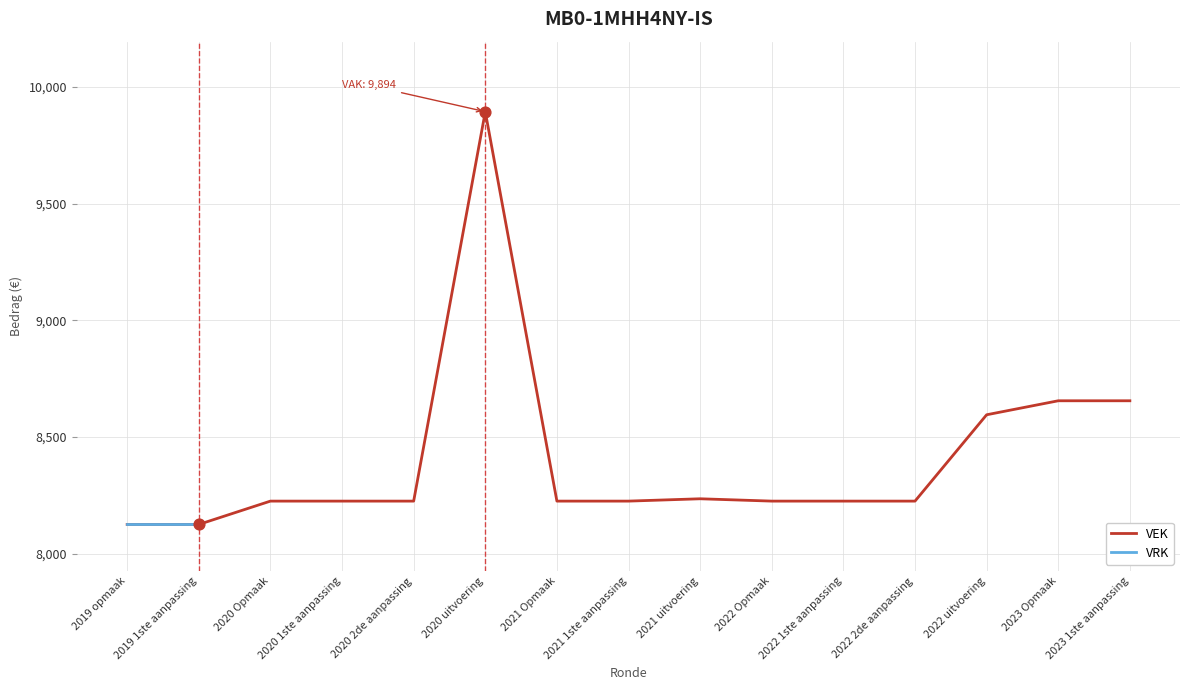

Approximately how many times larger is the value at 2021 Opmaak compared to 2019 1ste aanpassing?

1.0